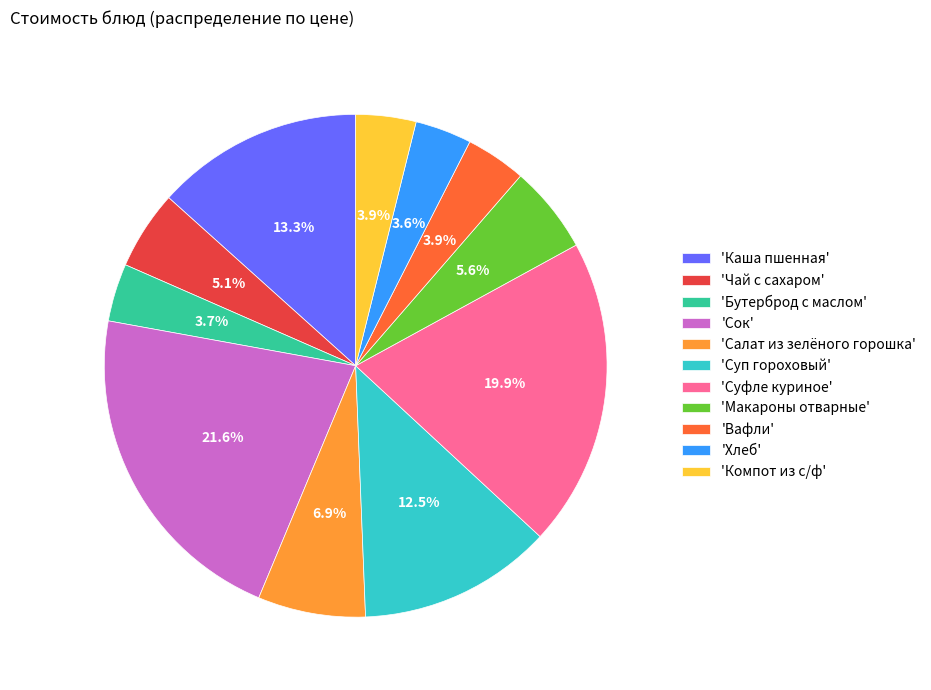

What is the largest slice in the pie chart?

'Сок'